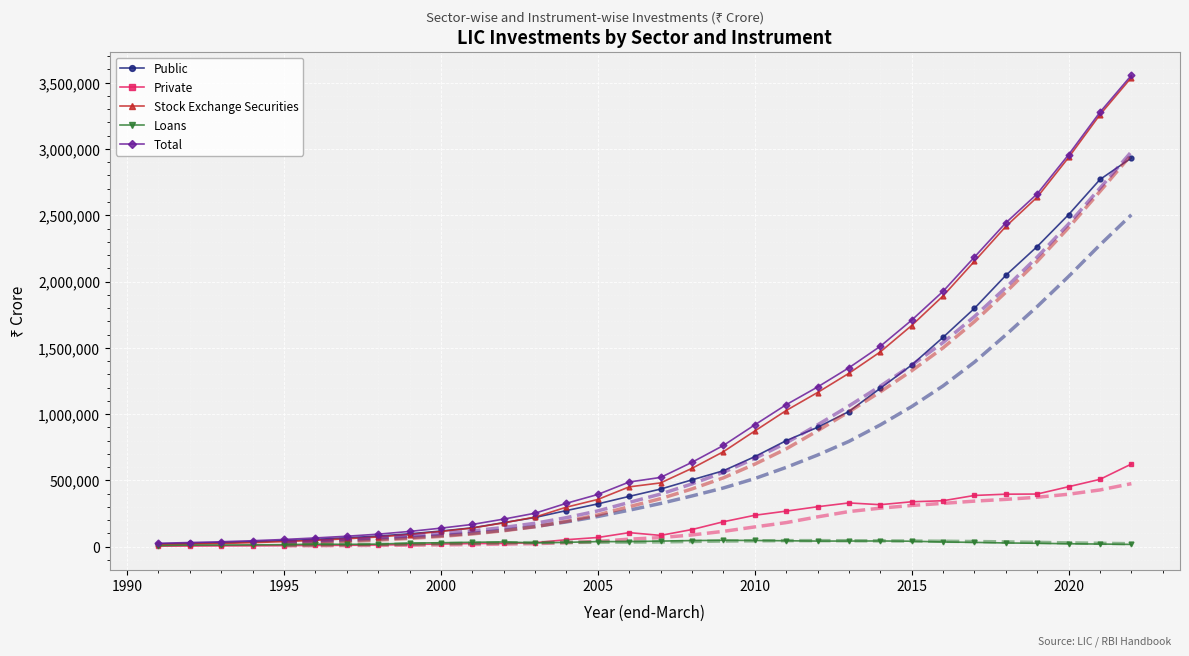

How many values in the Total series are below 521735?

16